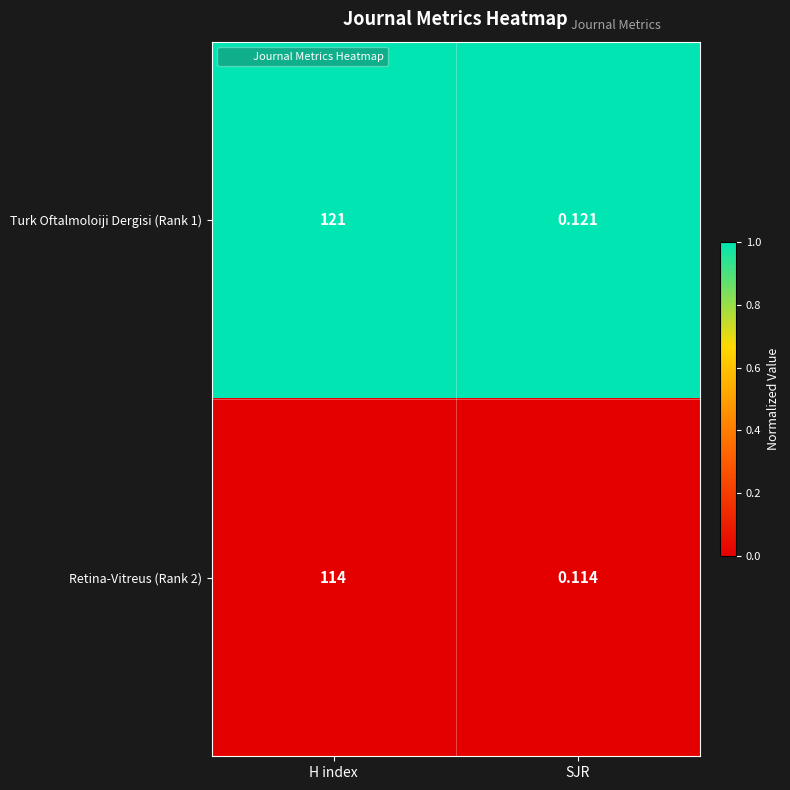

Is the value of Turk Oftalmoloiji Dergisi (Rank 1) at SJR greater than the value of Retina-Vitreus (Rank 2) at SJR?

Yes